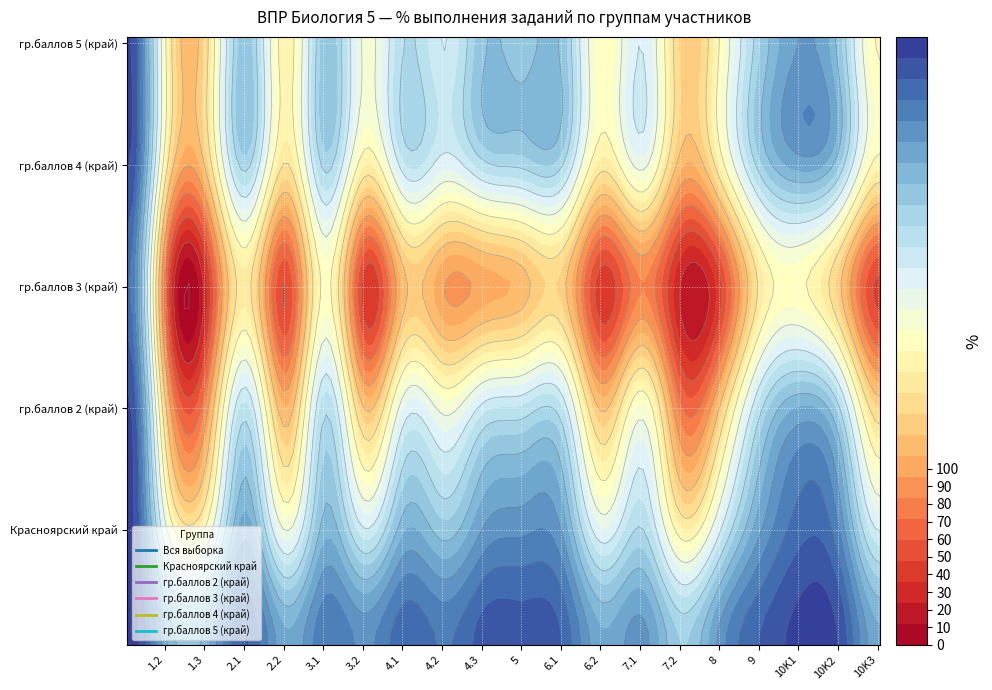

Which has a higher value, 10K2 or 7.2?

10K2